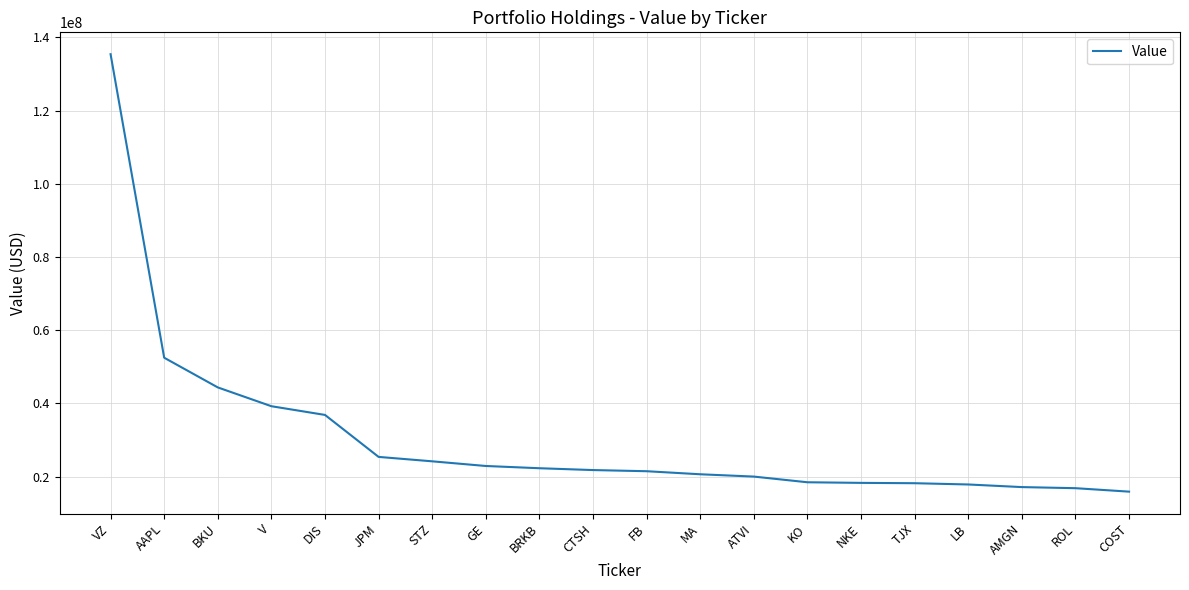

What is the difference between the values at KO and V?

20776000